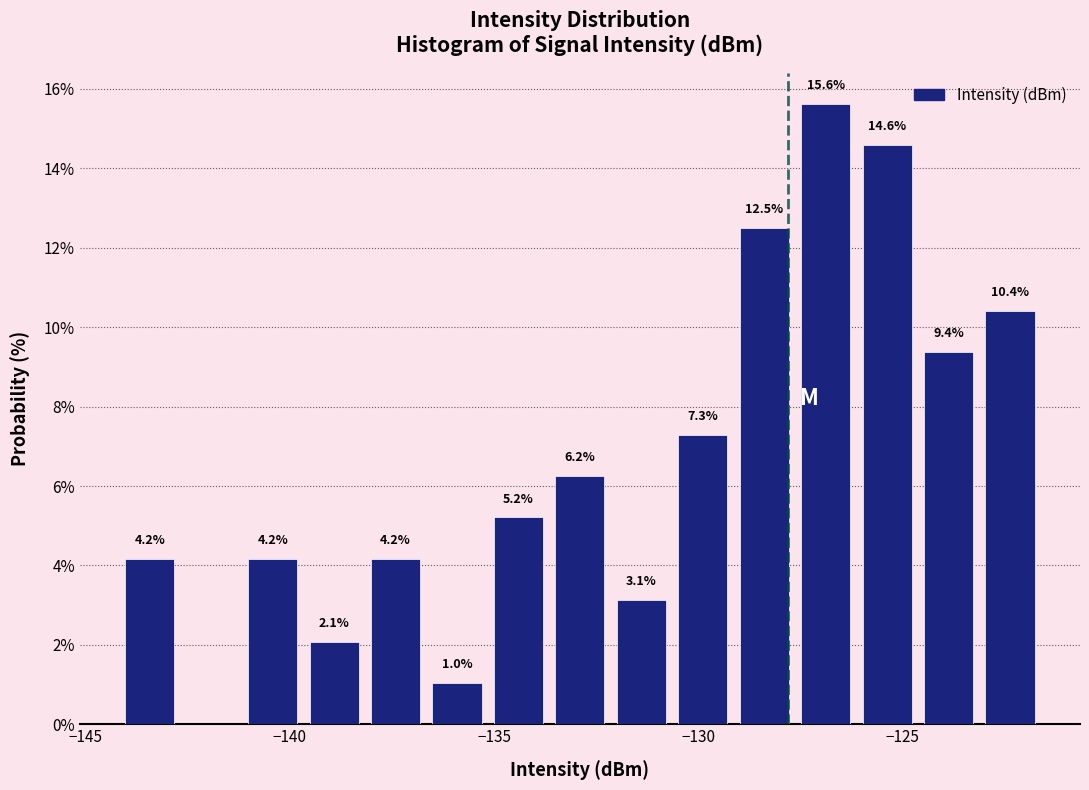

Read against the x-axis, roughly where is the centre of the tallest bar?

-127.0